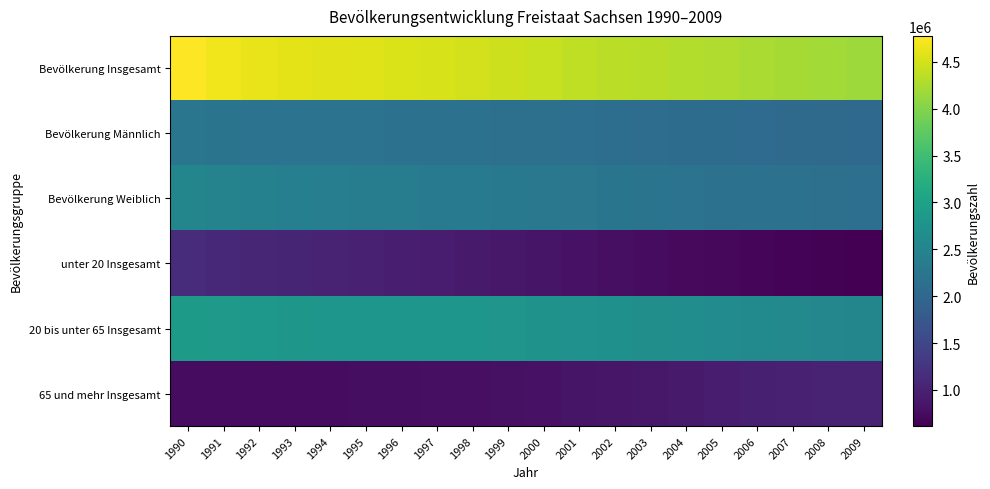

Reading left to right, what are all the values shown in this chart?

Bevölkerung Insgesamt: 1990=4775914	1991=4690246	1992=4641108	1993=4607775	1994=4584345	1995=4566603	1996=4545702	1997=4522412	1998=4489415	1999=4459686	2000=4425581	2001=4384192	2002=4349059	2003=4321437	2004=4296284	2005=4273754	2006=4249774	2007=4220200	2008=4192801	2009=4168732
Bevölkerung Männlich: 1990=2250153	1991=2214693	1992=2201310	1993=2193846	1994=2192299	1995=2194597	1996=2191334	1997=2184168	1998=2170172	1999=2158726	2000=2144676	2001=2126723	2002=2112497	2003=2102768	2004=2091821	2005=2083240	2006=2073755	2007=2060804	2008=2049173	2009=2039451
Bevölkerung Weiblich: 1990=2525761	1991=2475553	1992=2439798	1993=2413929	1994=2392046	1995=2372006	1996=2354368	1997=2338244	1998=2319243	1999=2300960	2000=2280905	2001=2257469	2002=2236562	2003=2218669	2004=2204463	2005=2190514	2006=2176019	2007=2159396	2008=2143628	2009=2129281
unter 20 Insgesamt: 1990=1146449	1991=1099442	1992=1065855	1993=1040774	1994=1017323	1995=994355	1996=971829	1997=942776	1998=910654	1999=879652	2000=846740	2001=812907	2002=780845	2003=753030	2004=727565	2005=702219	2006=677414	2007=652871	2008=631729	2009=614662
20 bis unter 65 Insgesamt: 1990=2878455	1991=2843860	1992=2828860	1993=2815317	1994=2806743	1995=2803352	1996=2799673	1997=2800800	1998=2794825	1999=2777981	2000=2755166	2001=2725813	2002=2701953	2003=2677756	2004=2646554	2005=2618308	2006=2590455	2007=2571940	2008=2548777	2009=2526335
65 und mehr Insgesamt: 1990=751010	1991=746944	1992=746393	1993=751684	1994=760279	1995=768896	1996=774200	1997=778836	1998=783936	1999=802053	2000=823675	2001=845472	2002=866261	2003=890651	2004=922165	2005=953227	2006=981905	2007=995389	2008=1012295	2009=1027735